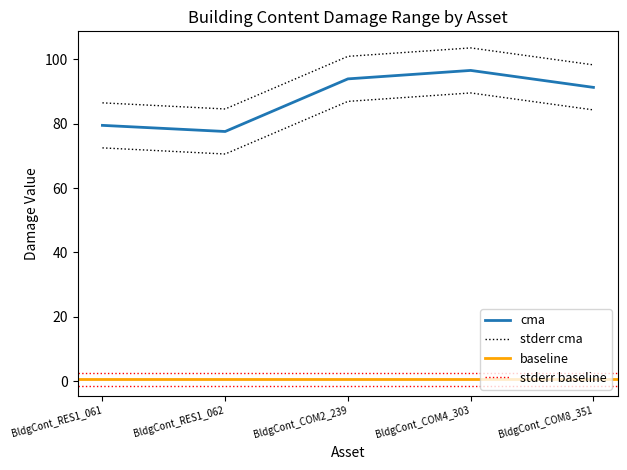

True or false: min and max cross at least once.

False